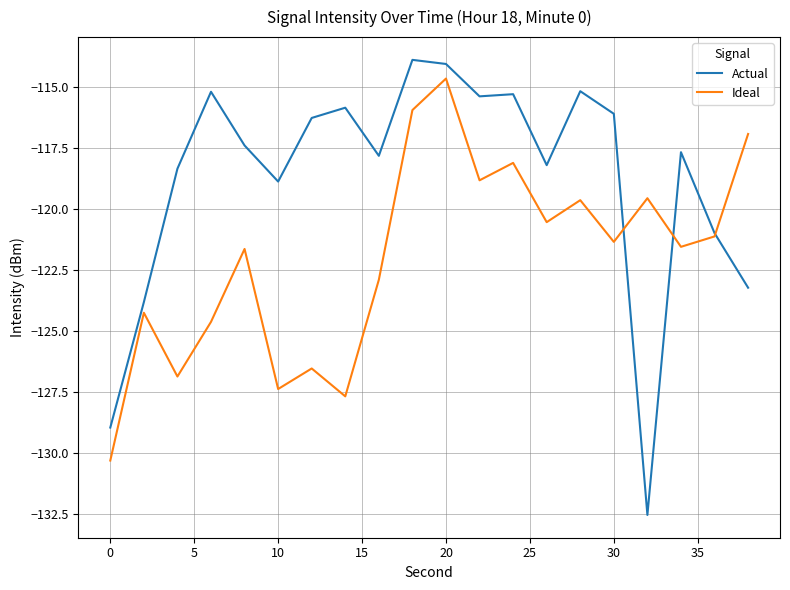

List the series in order of their overall mean, highest first.

Actual, Ideal